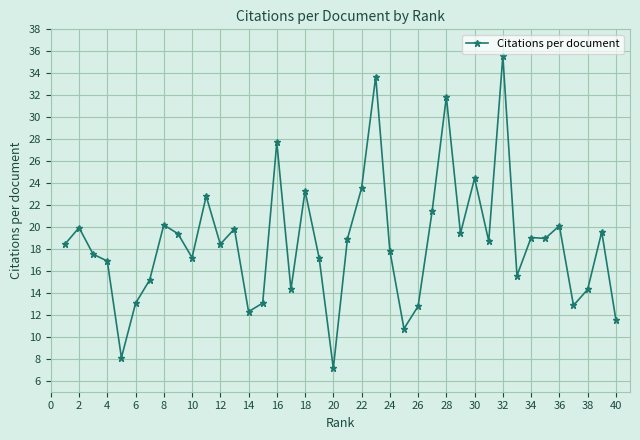

True or false: there are more than 1 points higher than both neighbors.

True